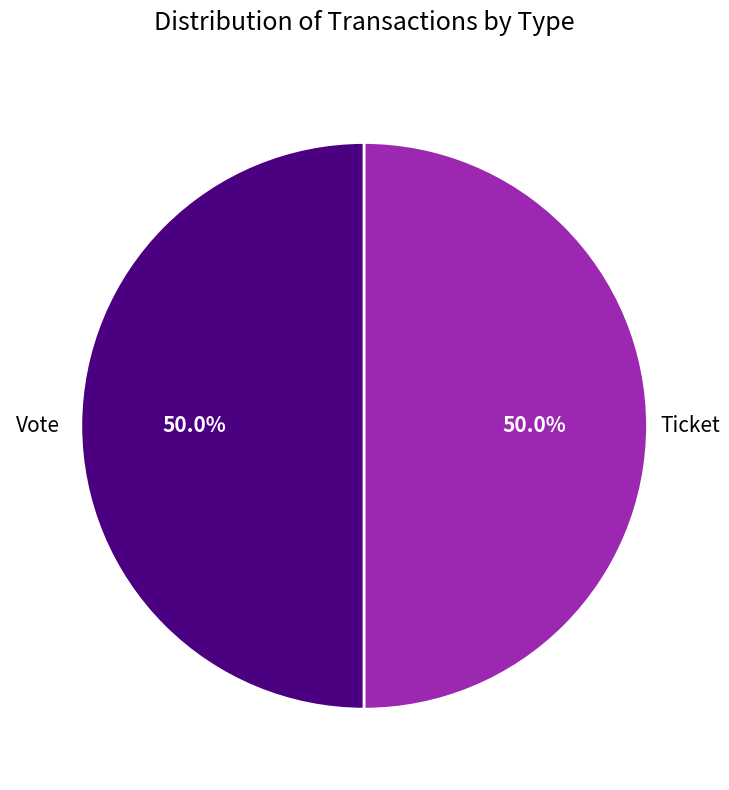

How many slices are in this pie chart?

2